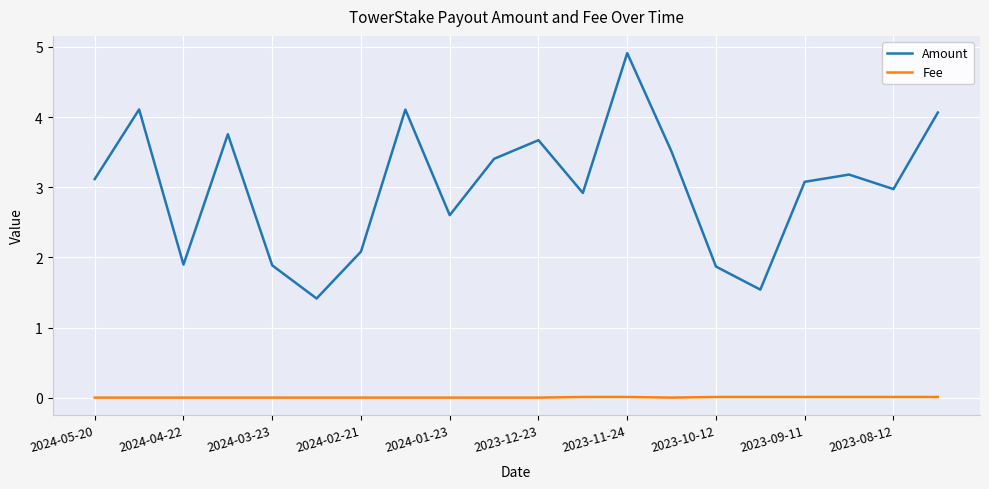

How many lines are shown in the chart?

2